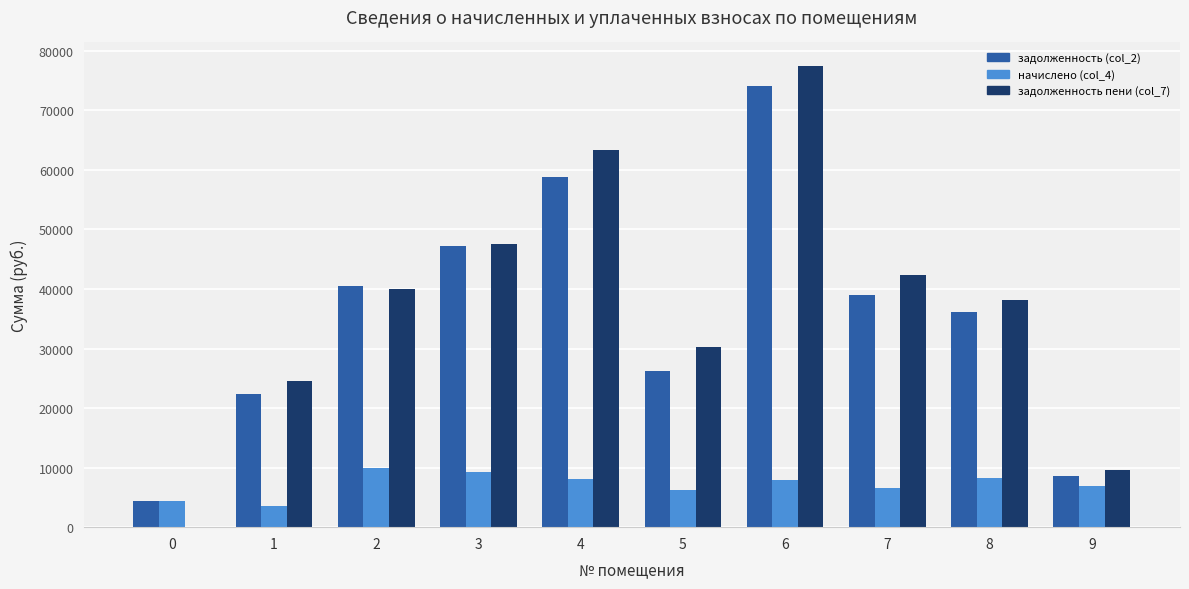

What is the sum of the задолженность пени (col_7) values at 4 and 7?

105652.5